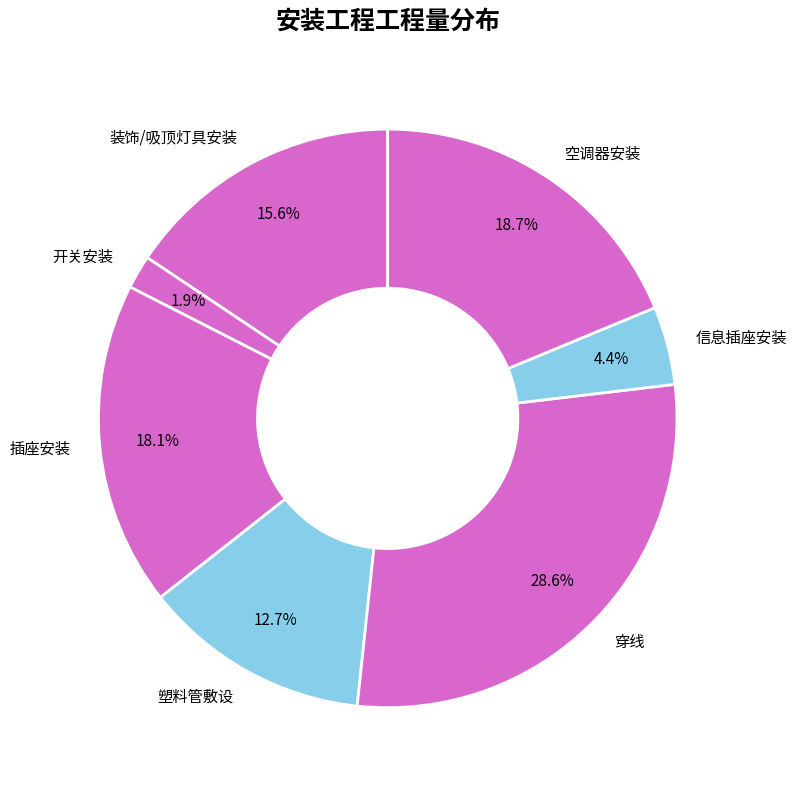

To the nearest percent, what is the difference between the largest and smallest slice percentages?

27%